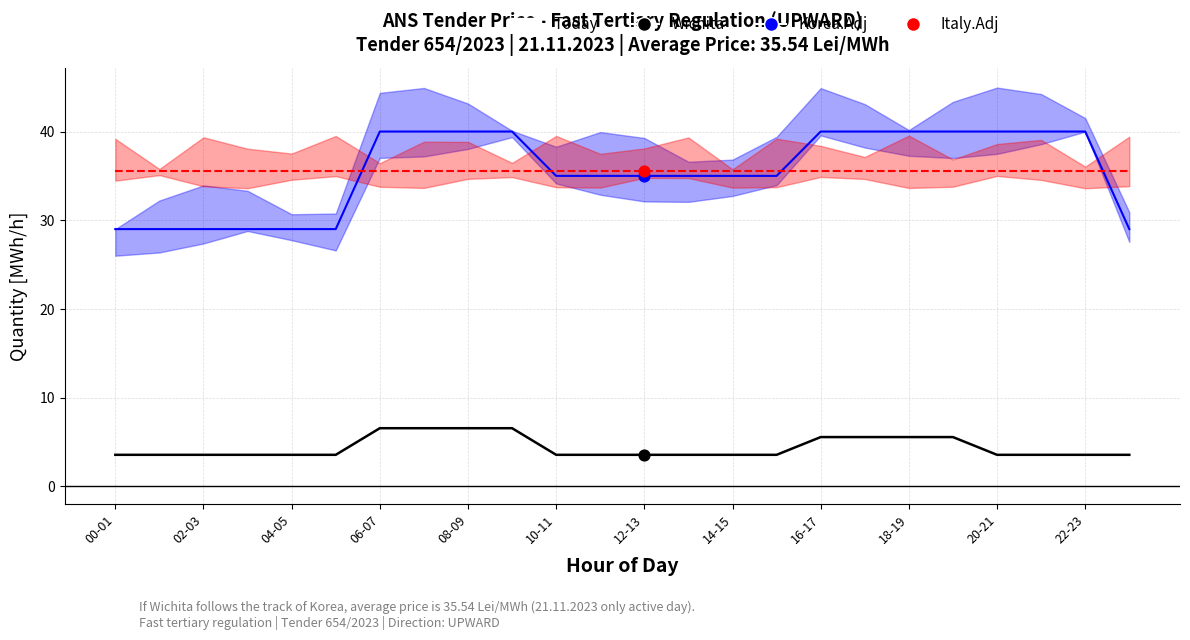

Is the value of Korea.Adj at 12 greater than the value of Italy.Adj at 06-07?

No